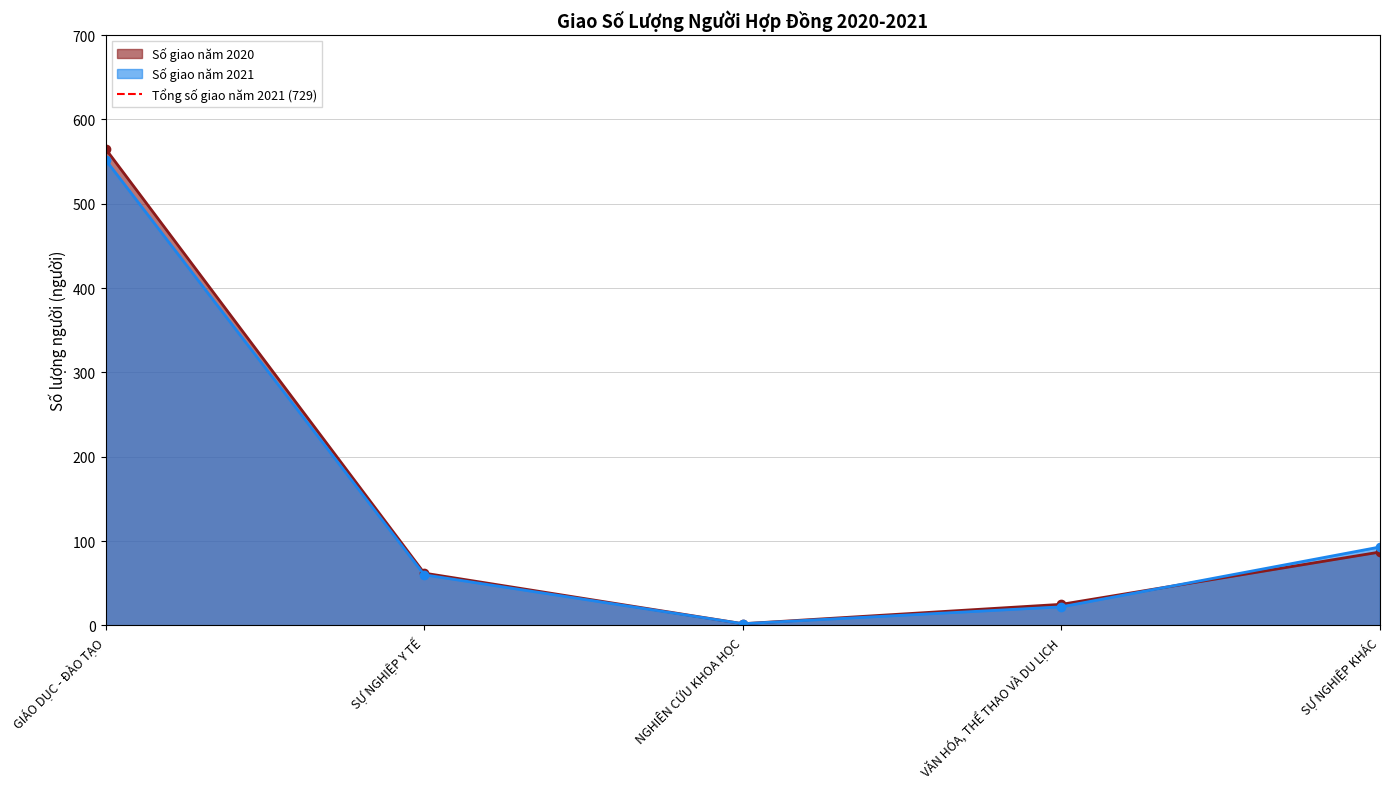

How many distinct data groups are displayed?

2